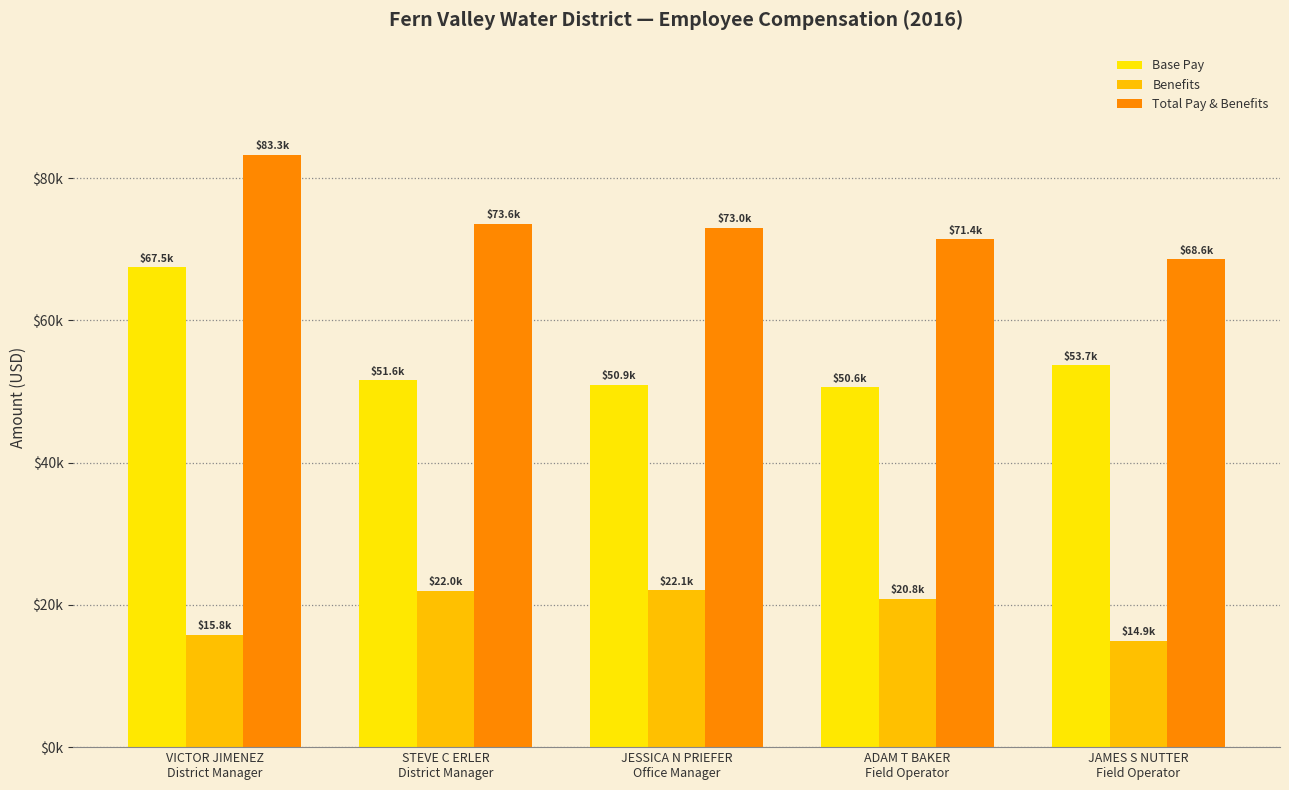

Which series has the largest total across all categories?

Total Pay & Benefits